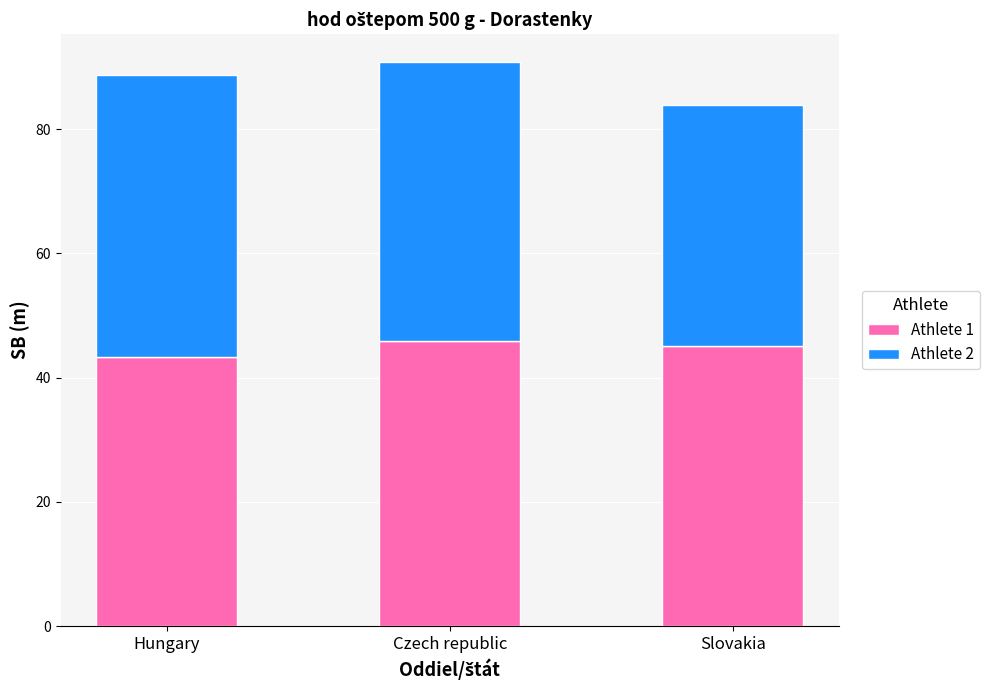

What is the total value across all series at Czech republic?

90.8